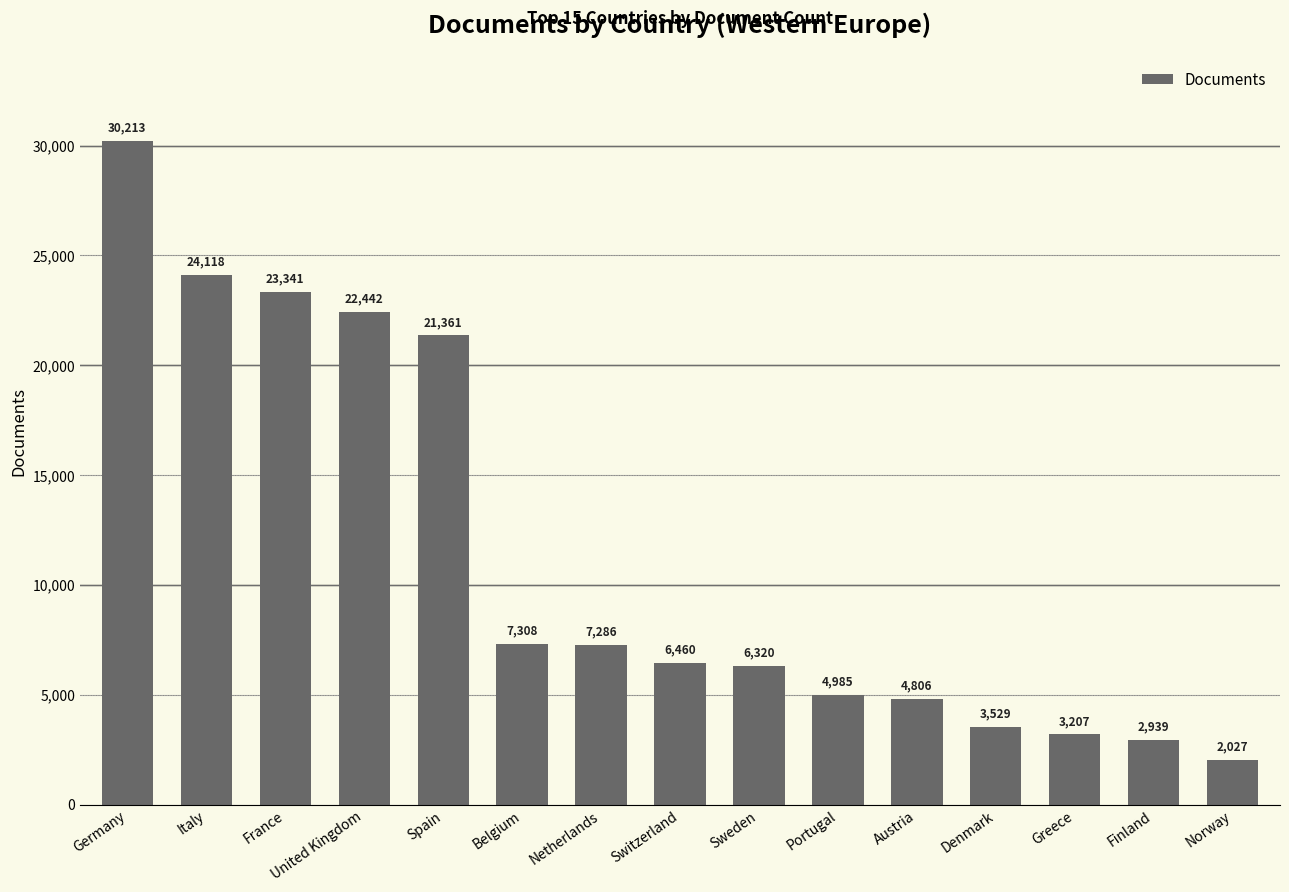

Which has a higher value, United Kingdom or Netherlands?

United Kingdom